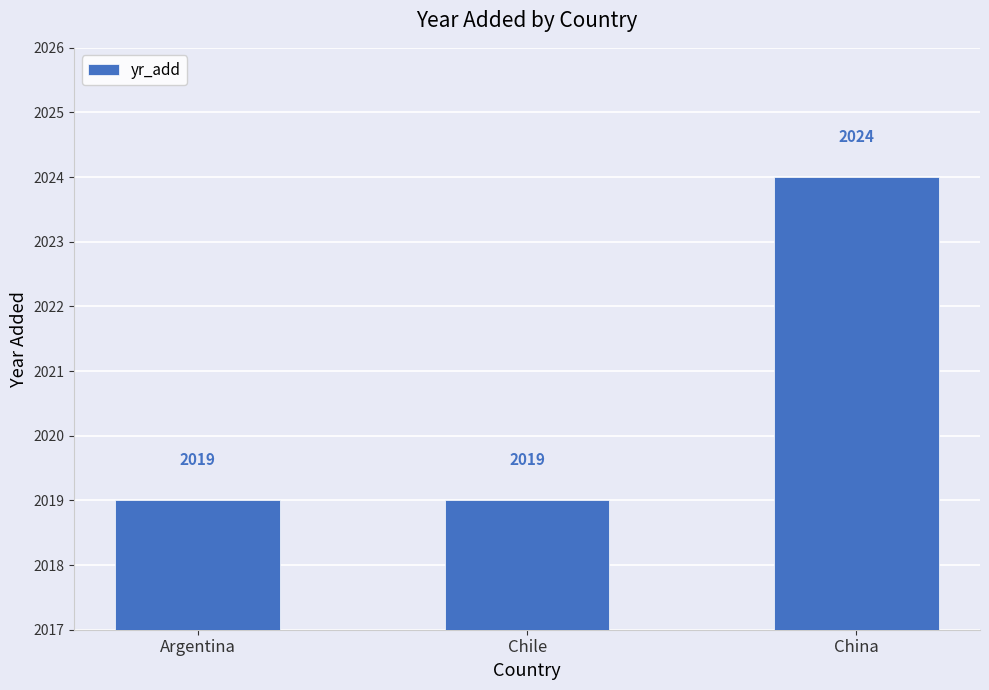

What is the greatest value displayed?

2024